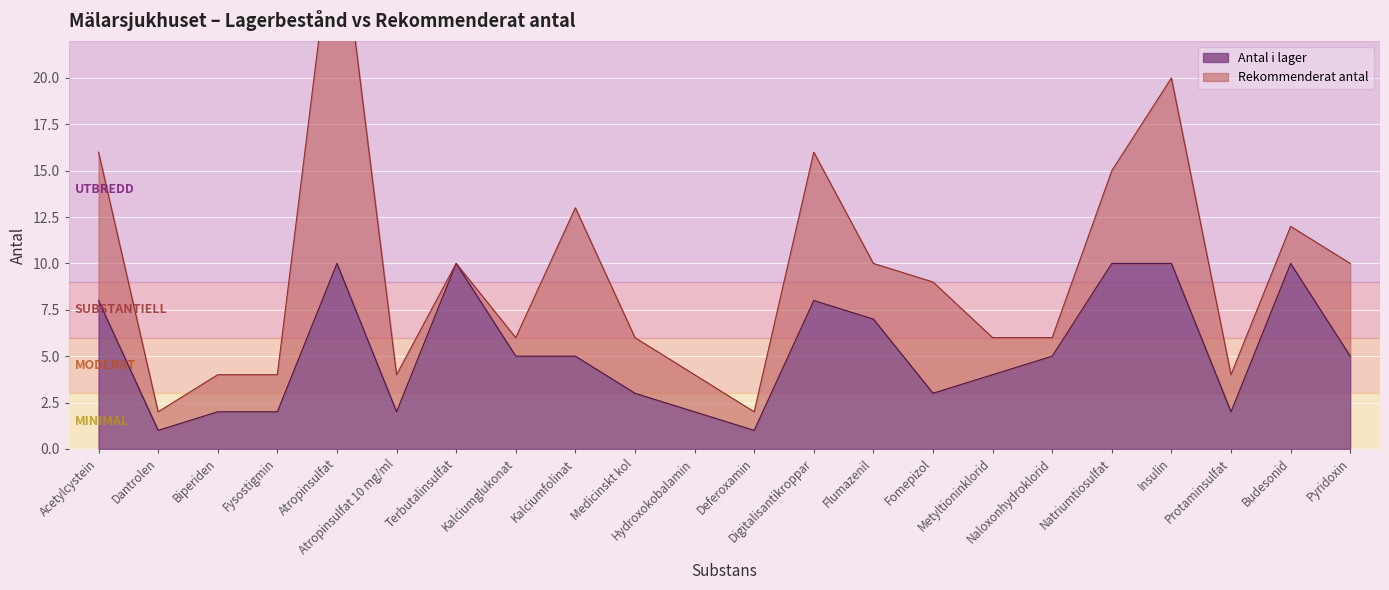

Where is the first local maximum?

Atropinsulfat